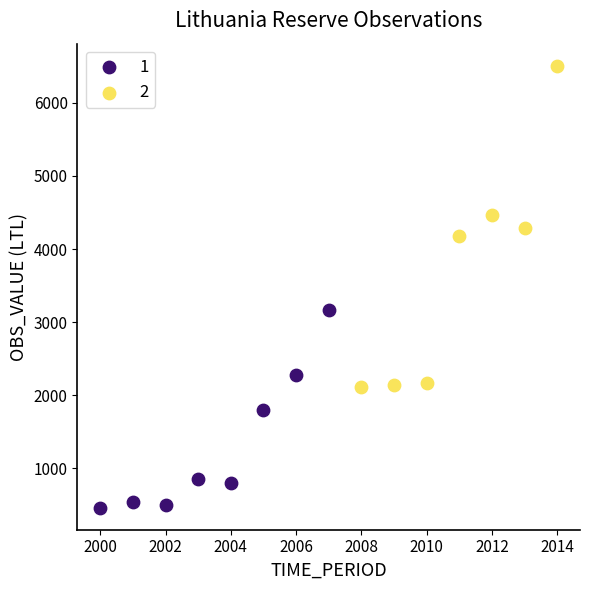

What are all the series names shown in the legend?

1, 2